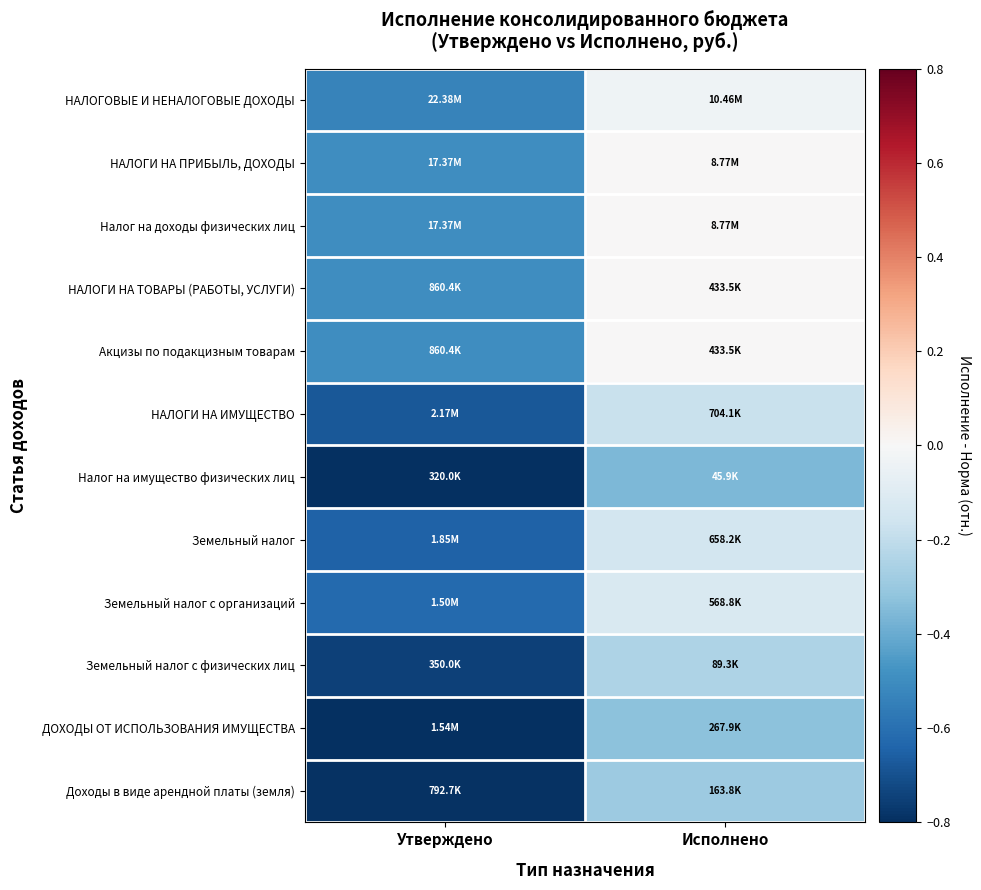

Which series has the largest range (max minus min)?

НАЛОГОВЫЕ И НЕНАЛОГОВЫЕ ДОХОДЫ